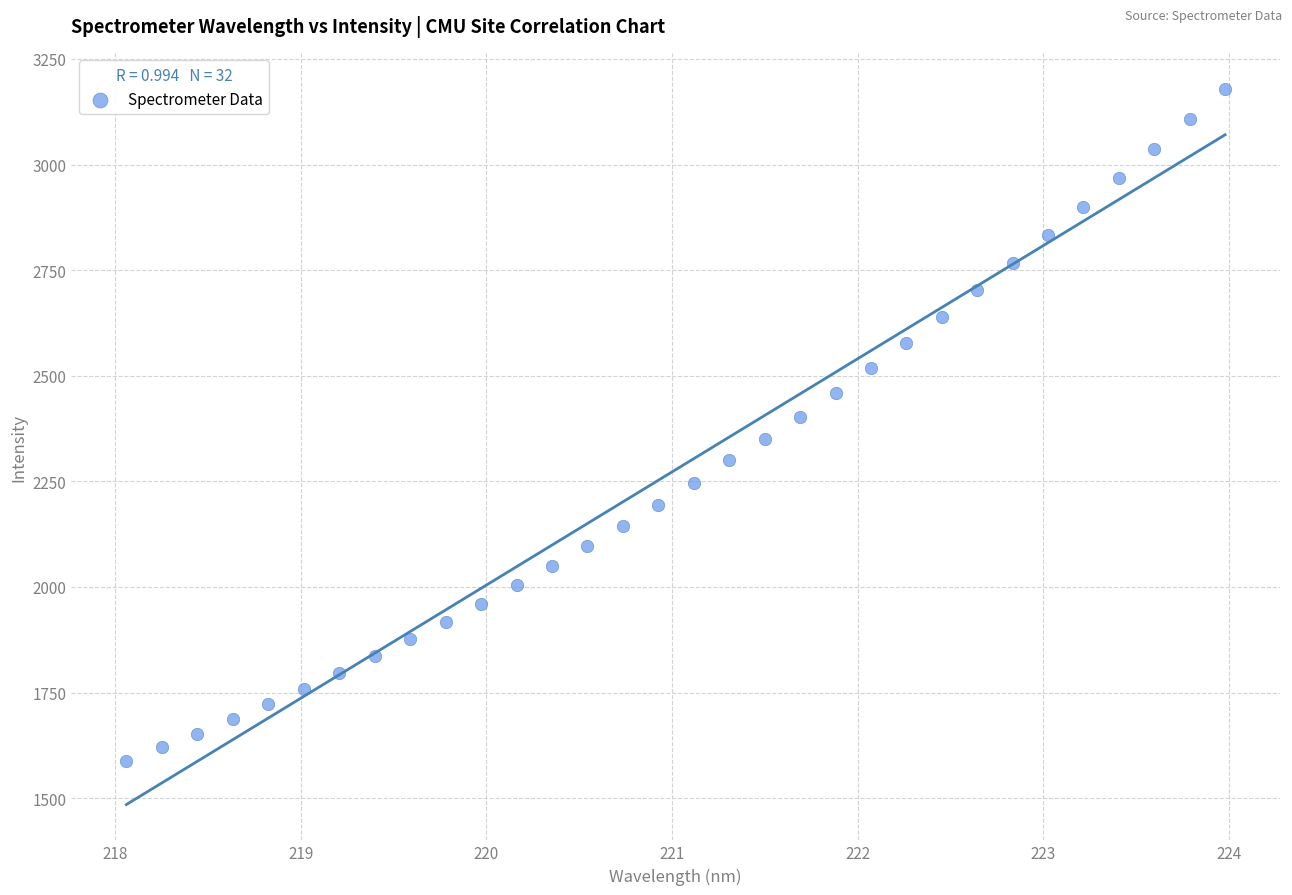

What is the range of X values (max minus min)?

5.9